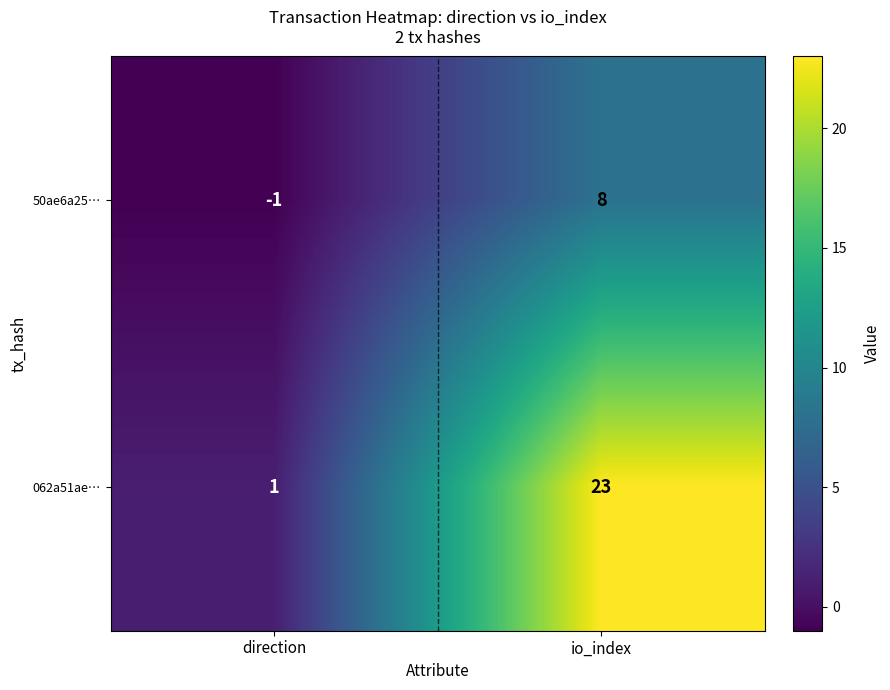

Rank the series at io_index from highest to lowest value.

062a51ae…, 50ae6a25…